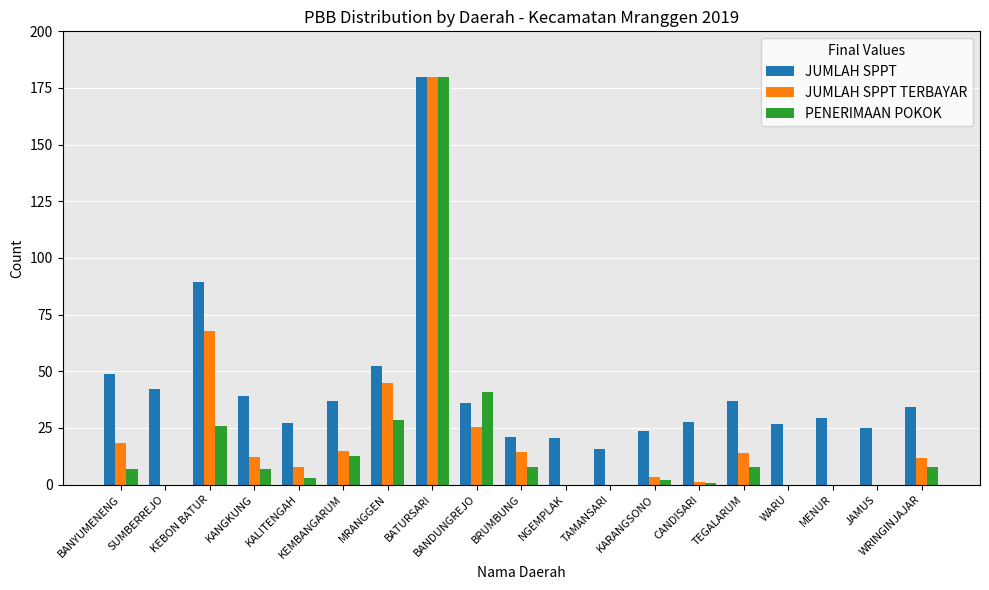

Which series has the largest total across all categories?

JUMLAH SPPT